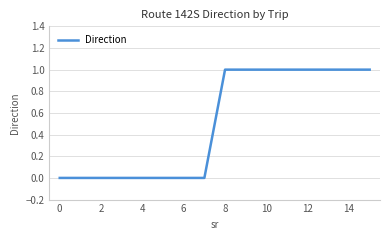

Does the chart display data point markers on the line(s)?

No